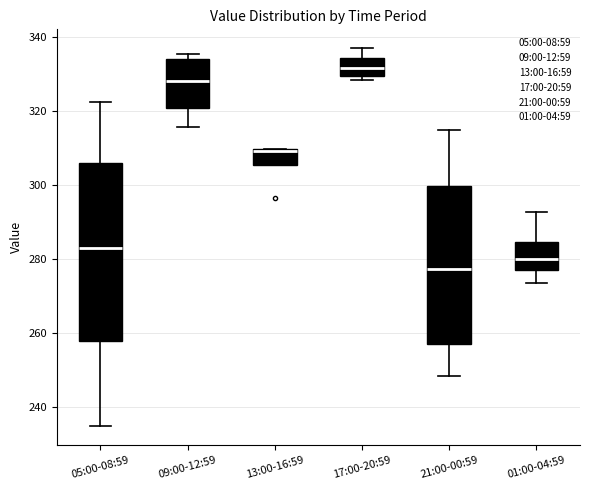

Reading left to right, read every box against the y-axis: the position of its median line, the range the box covers, and the ends of its whiskers. The values are not printed on the chart, so give them approximately, as read against the axis.

05:00-08:59: median 284, box 258 to 306, whiskers 234 to 322
09:00-12:59: median 328, box 320 to 334, whiskers 316 to 336
13:00-16:59: median 310 (just below the box's upper edge), box 306 to 310, whiskers 306 to 310
17:00-20:59: median 332, box 330 to 334, whiskers 328 to 338
21:00-00:59: median 278, box 258 to 300, whiskers 248 to 316
01:00-04:59: median 280, box 276 to 284, whiskers 274 to 292